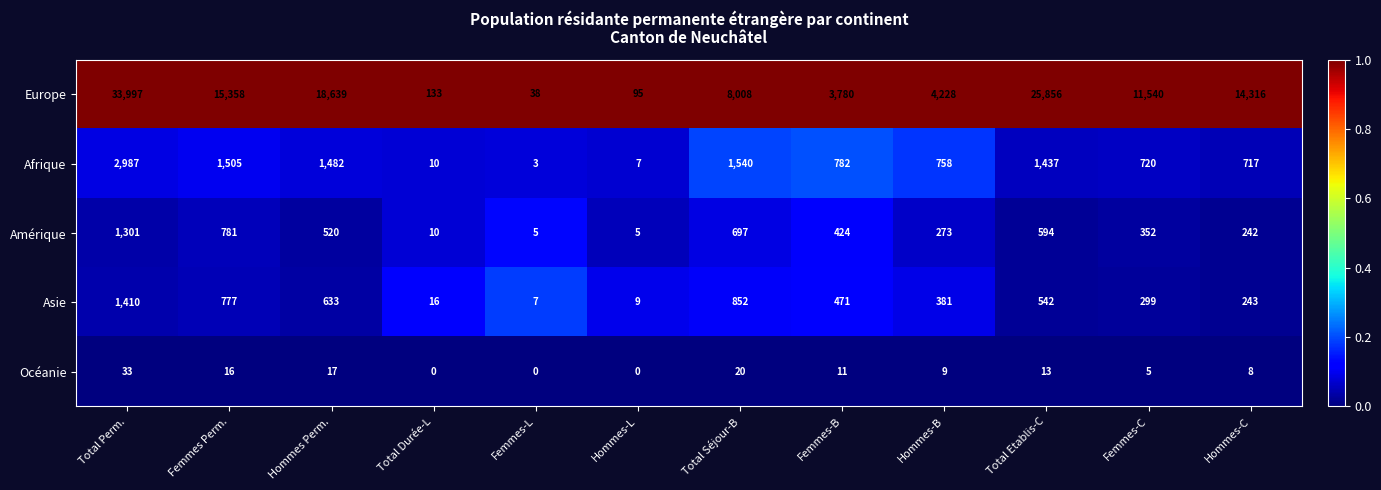

What is the sum of the Europe values at Femmes Perm. and Hommes Perm.?

33997